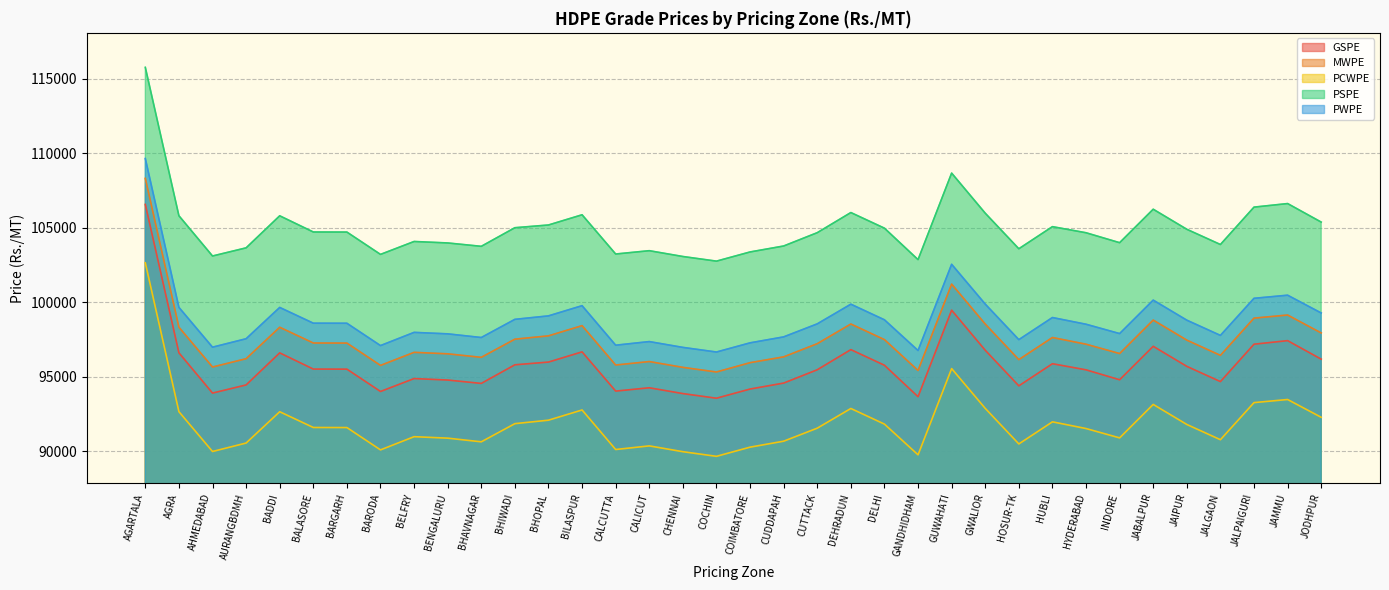

At which label does PCWPE first exceed 91595?

AGARTALA